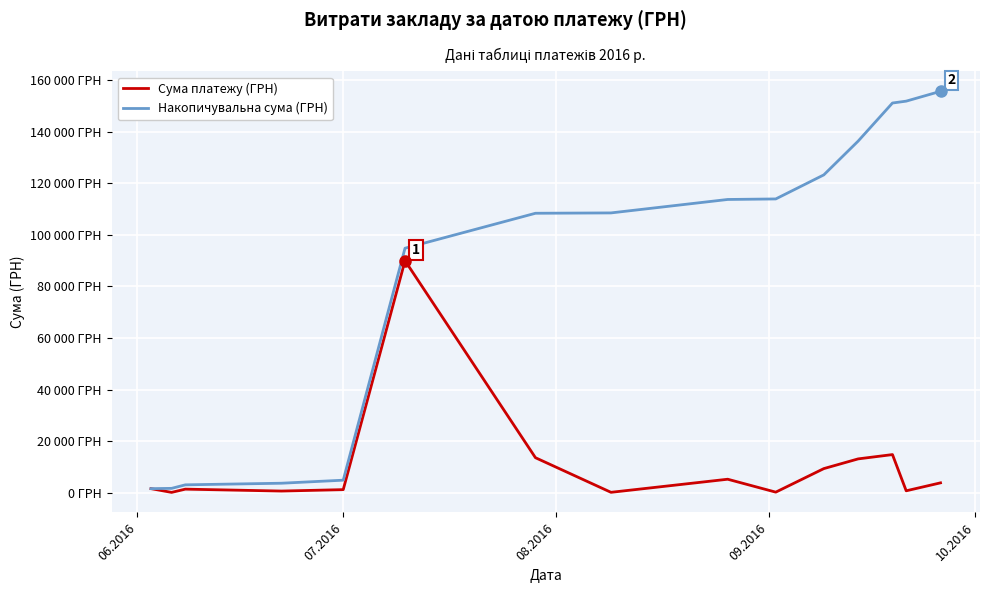

Is this an area chart (filled region under the line)?

No